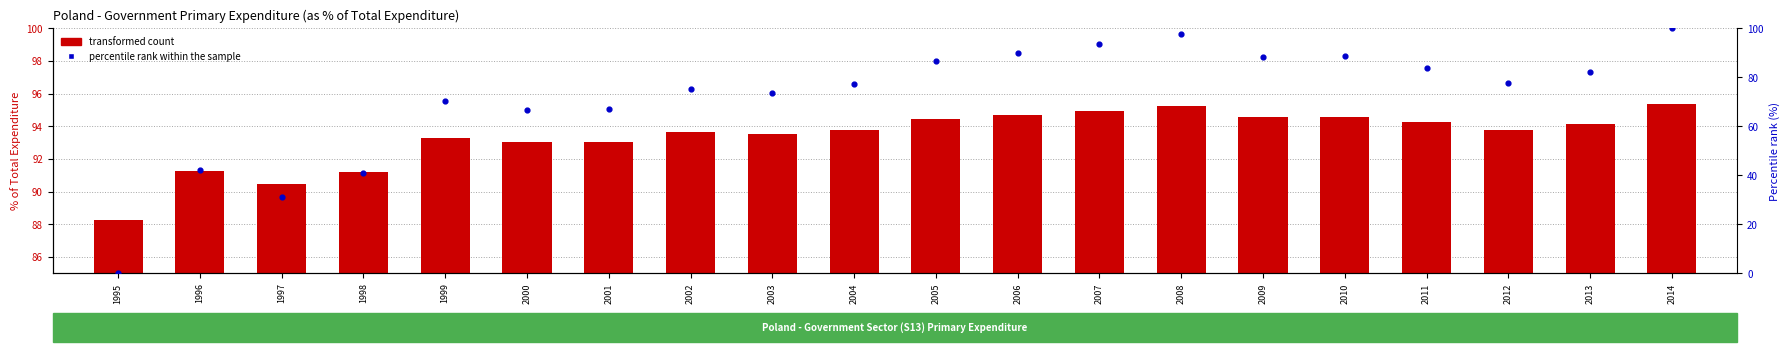

At which category is the sum across all series the highest?

2014